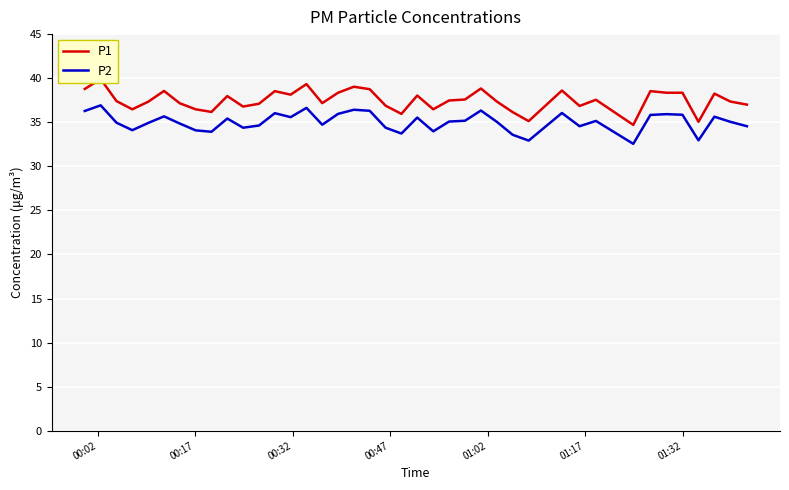

What is the maximum value for P2?

36.9